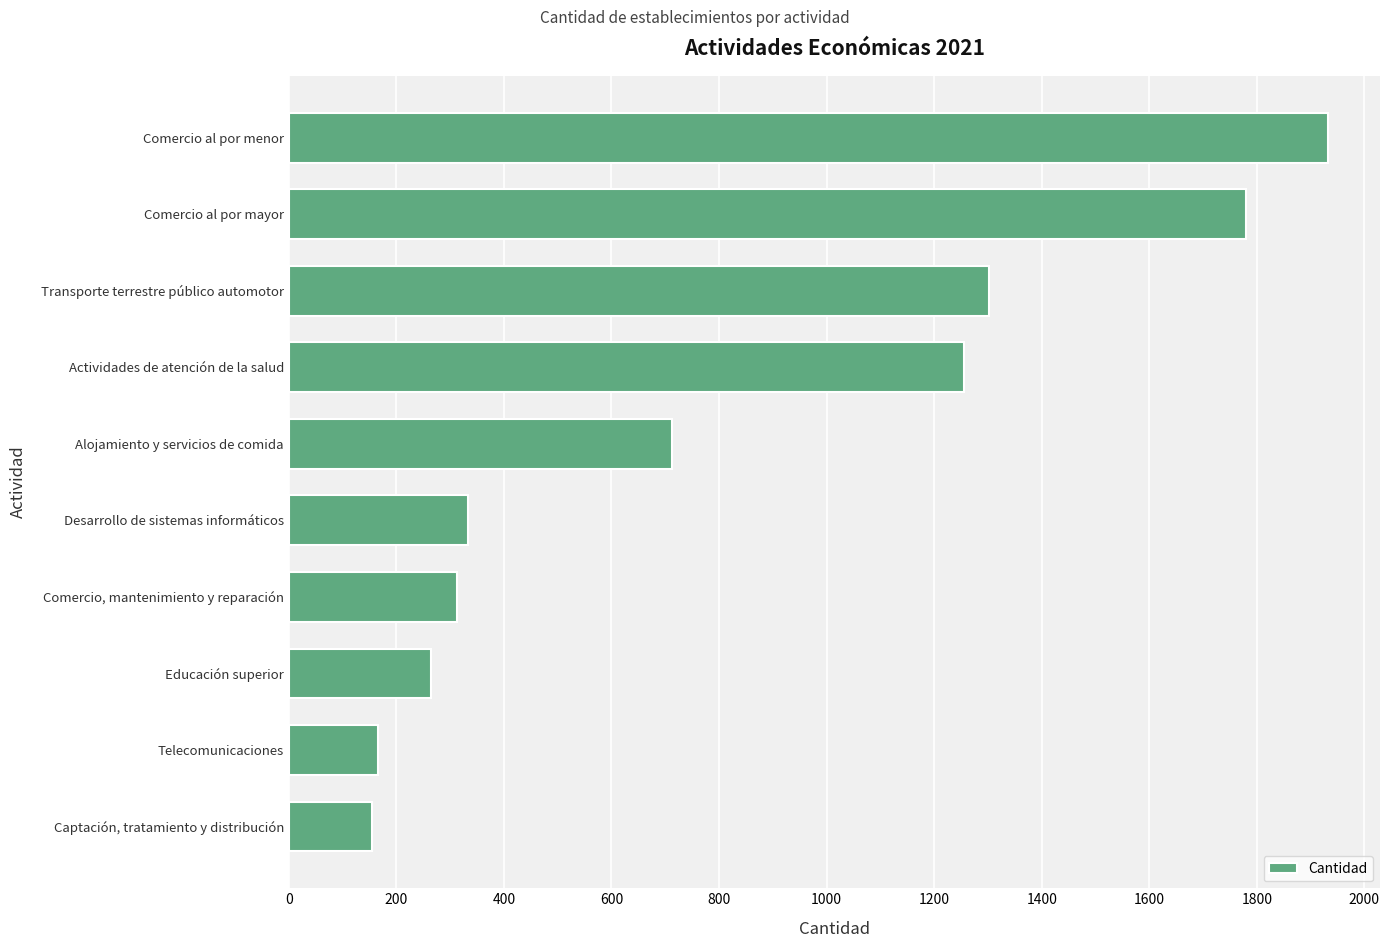

Rank the categories by value from lowest to highest.

Captación, tratamiento y distribución, Telecomunicaciones, Educación superior, Comercio, mantenimiento y reparación, Desarrollo de sistemas informáticos, Alojamiento y servicios de comida, Actividades de atención de la salud, Transporte terrestre público automotor, Comercio al por mayor, Comercio al por menor